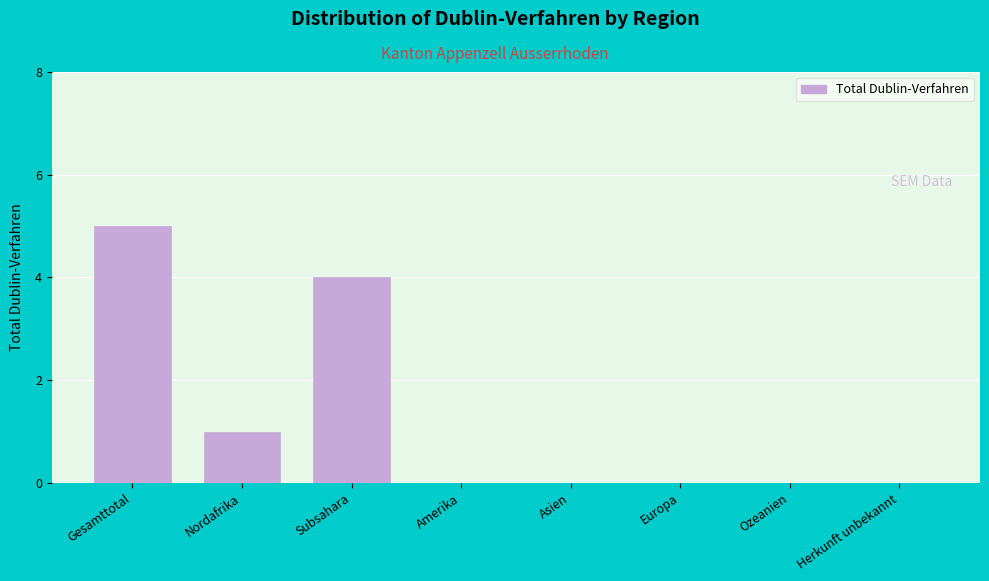

Reading left to right, transcribe all the data shown in this chart.

Gesamttotal=5	Nordafrika=1	Subsahara=4	Amerika=0	Asien=0	Europa=0	Ozeanien=0	Herkunft unbekannt=0